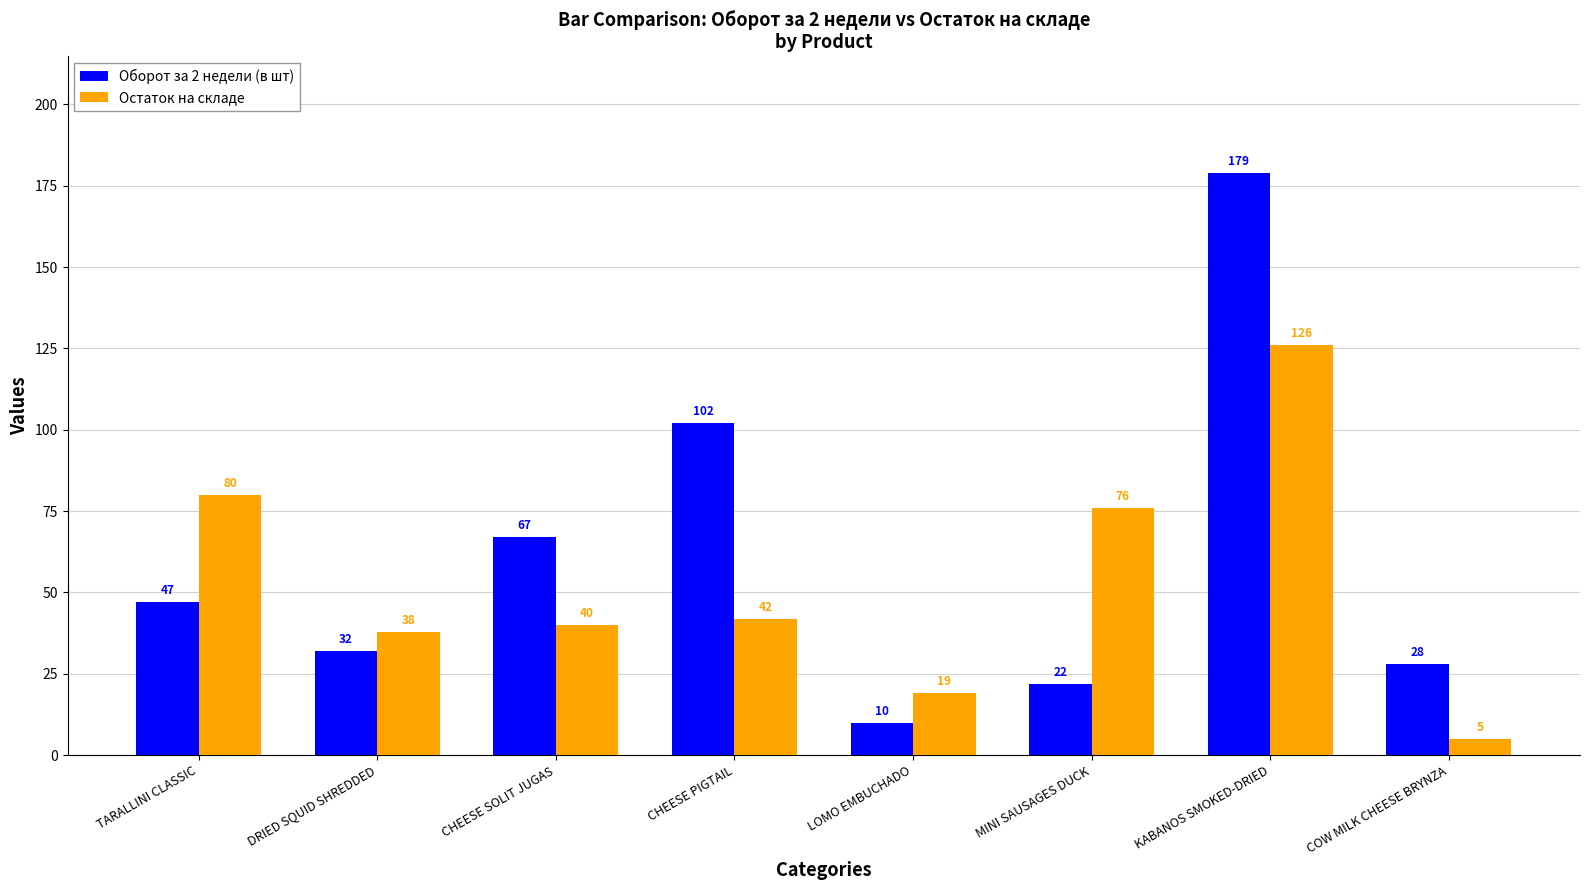

Is it true that Остаток на складе equals 126 at KABANOS SMOKED-DRIED?

True